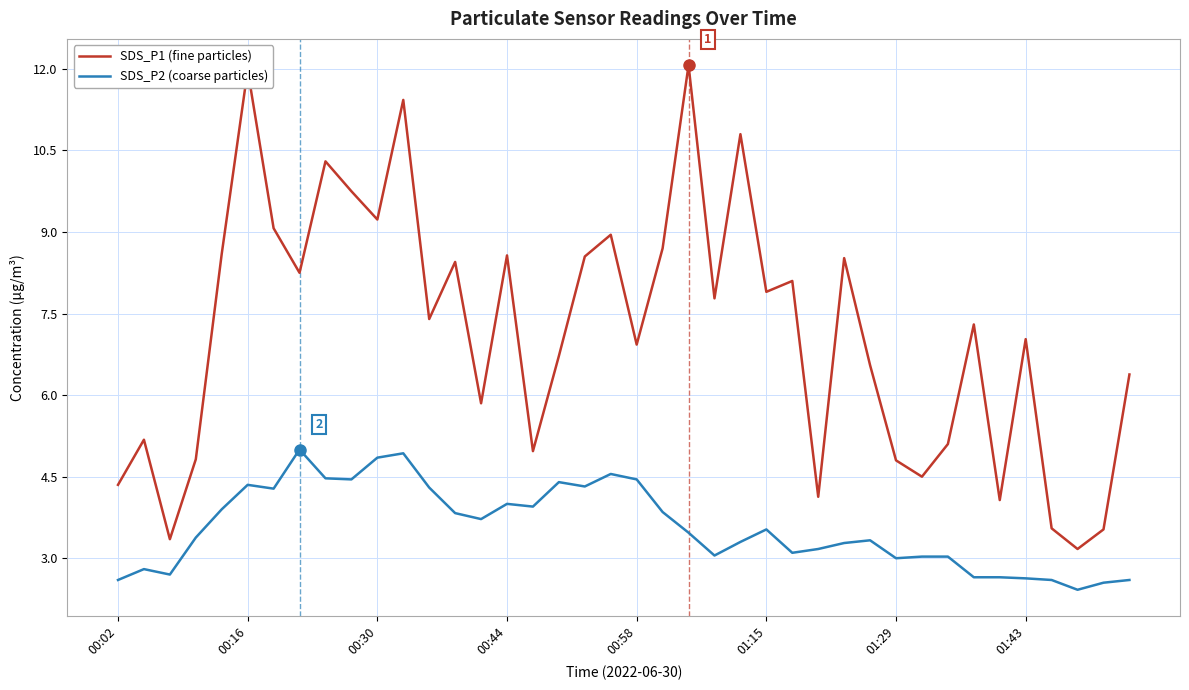

What is the maximum value shown in the chart?

12.1